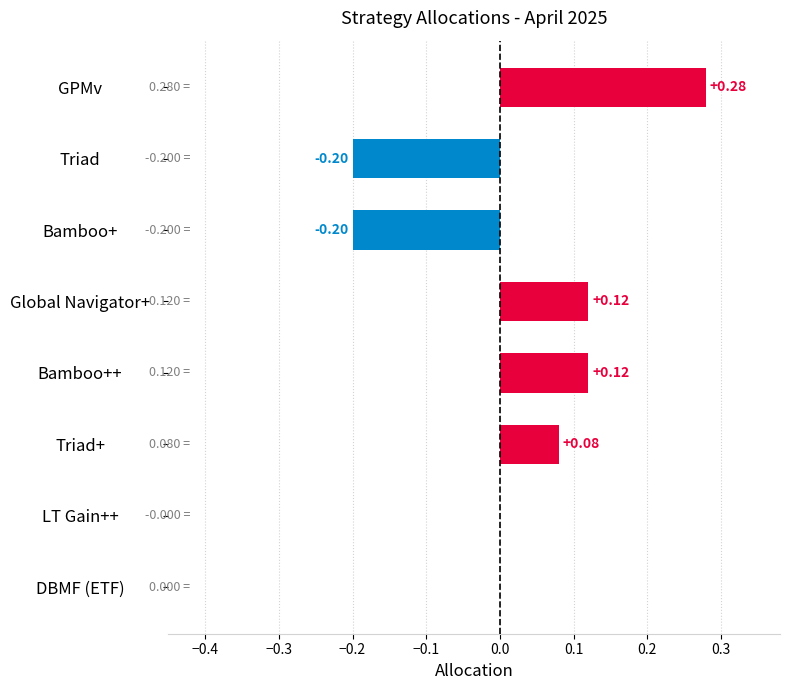

Which category has the highest value across all series?

GPMv